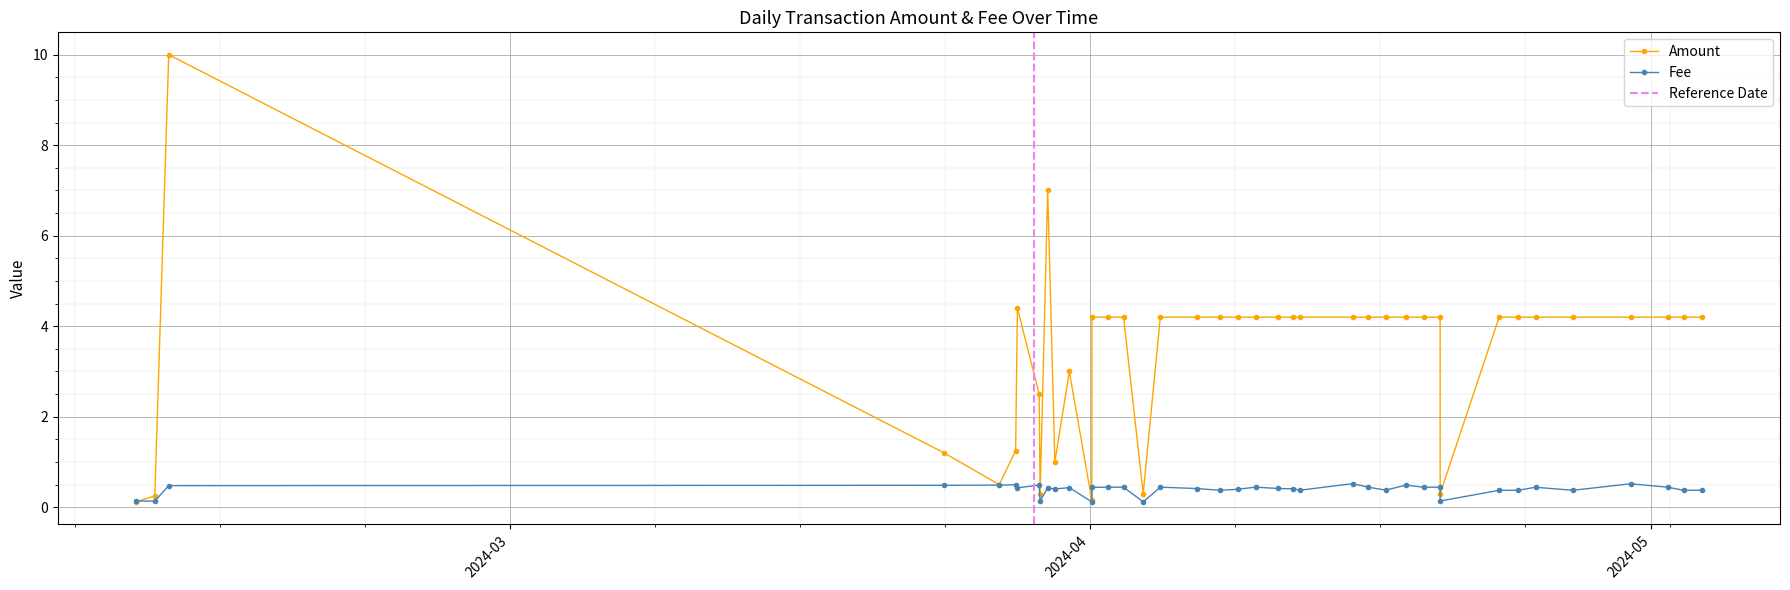

True or false: the data shows 4.2 at 2024-04-15 00:46:06.

True